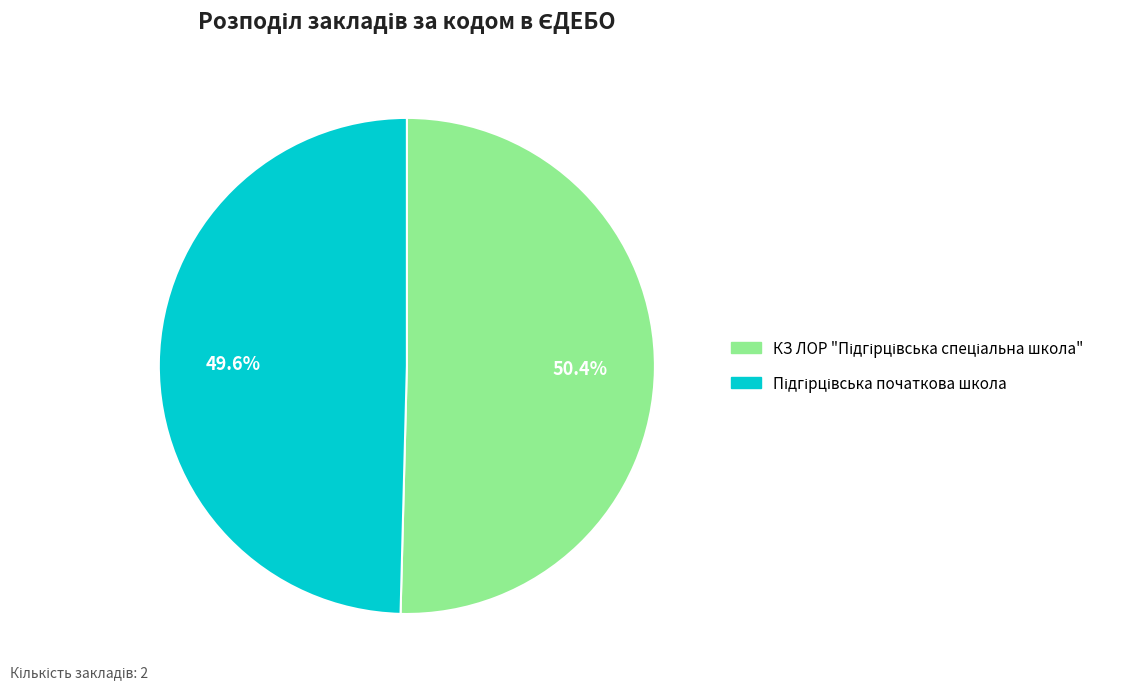

Is there any slice that represents more than half of the pie?

Yes